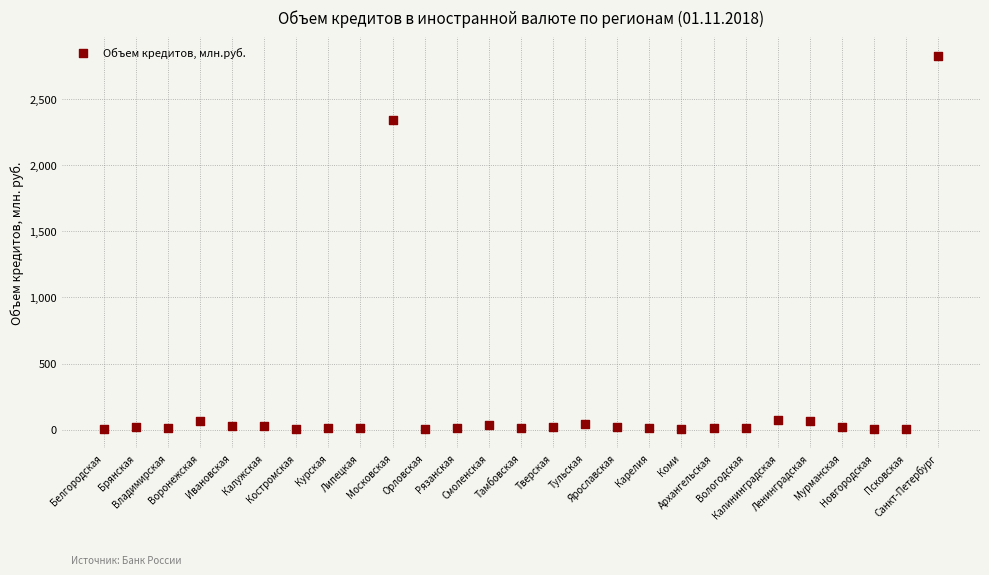

What is the range of Y values (max minus min)?

2825